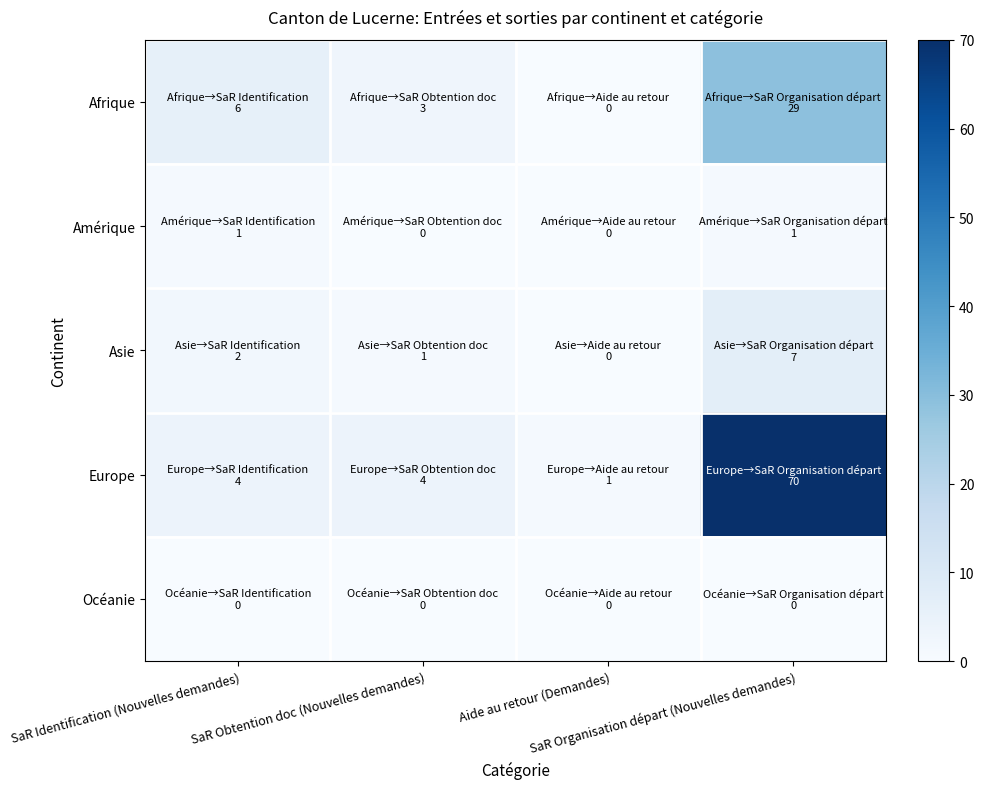

At which category does the chart reach its minimum across all series?

Aide au retour (Demandes)